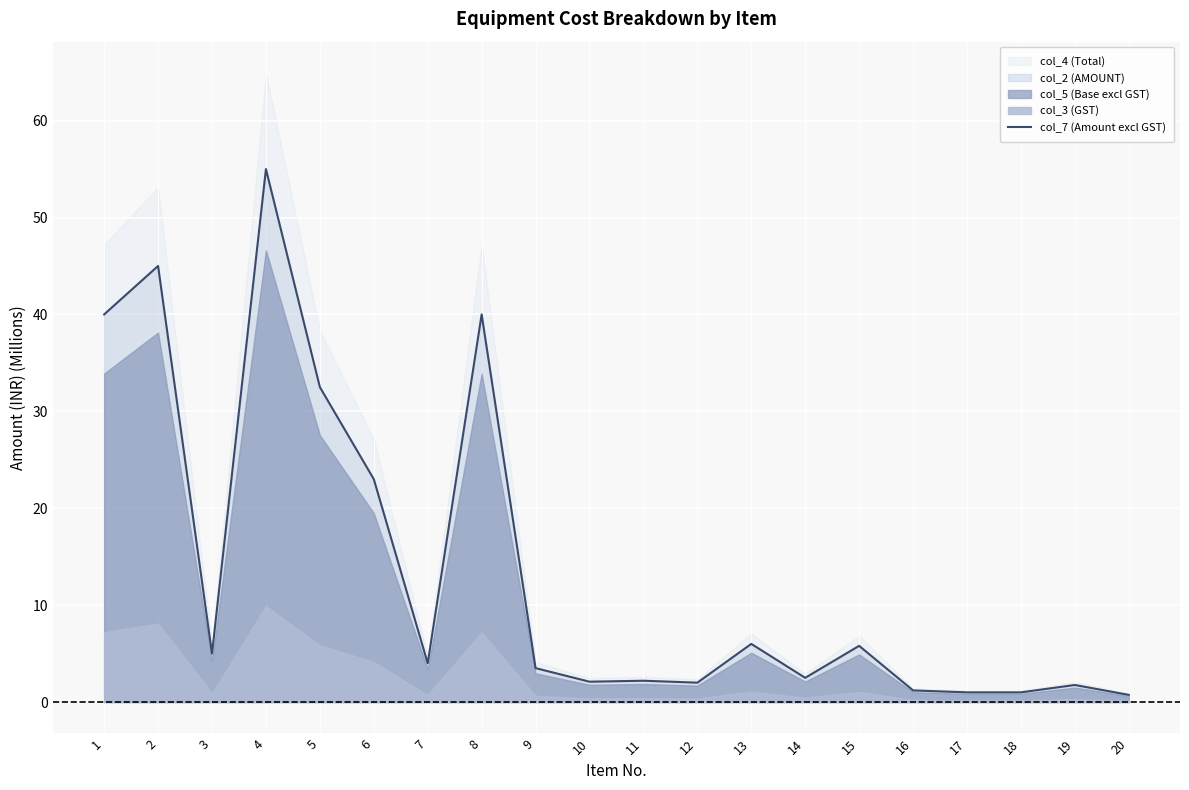

Reading left to right, what are all the values shown in this chart?

40.0	45.0	5.0	55.0	32.5	23.0	4.0	40.0	3.5	2.1	2.2	2.0	6.0	2.5	5.8	1.2	1.0	1.0	1.8	0.7